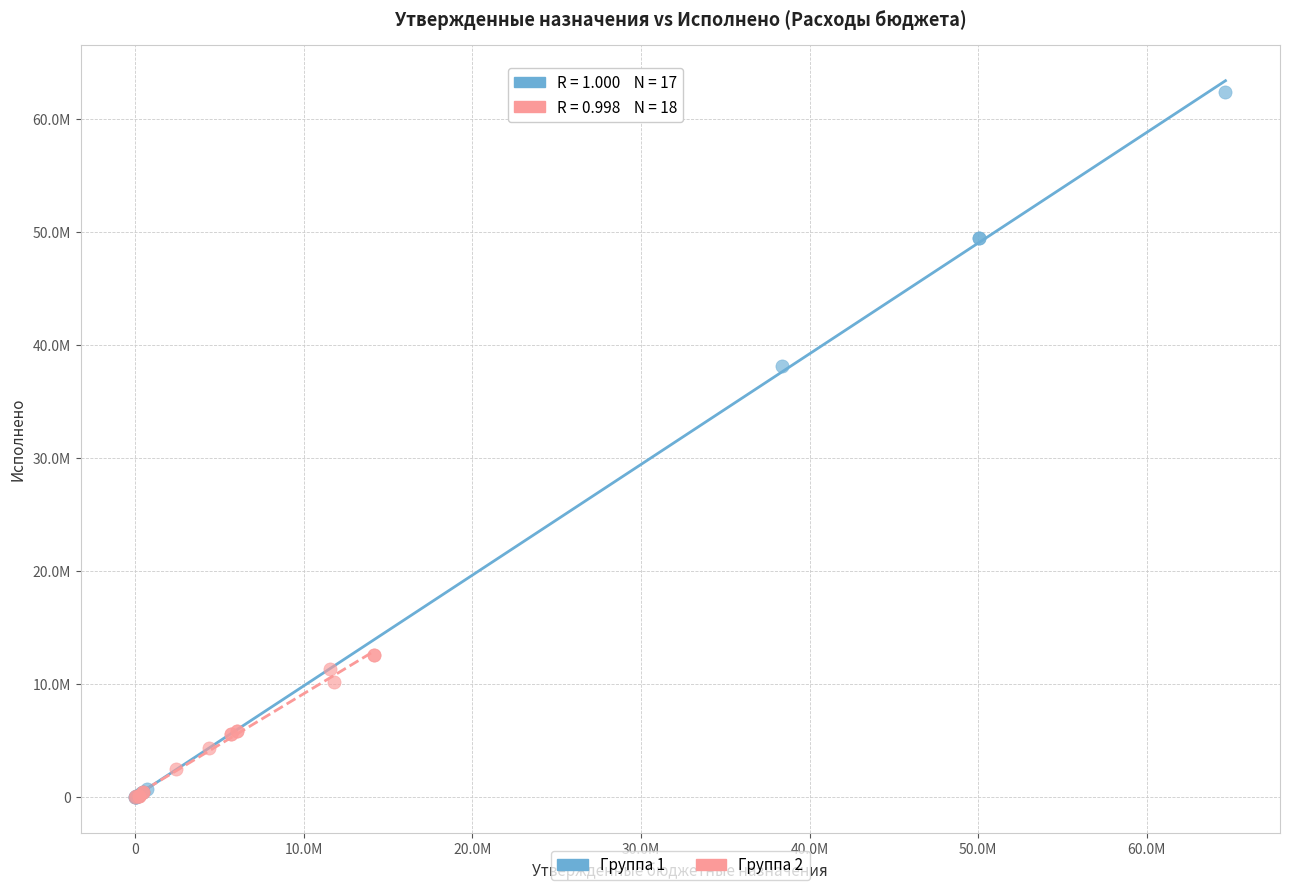

What are all the series names shown in the legend?

Группа 1, Группа 2